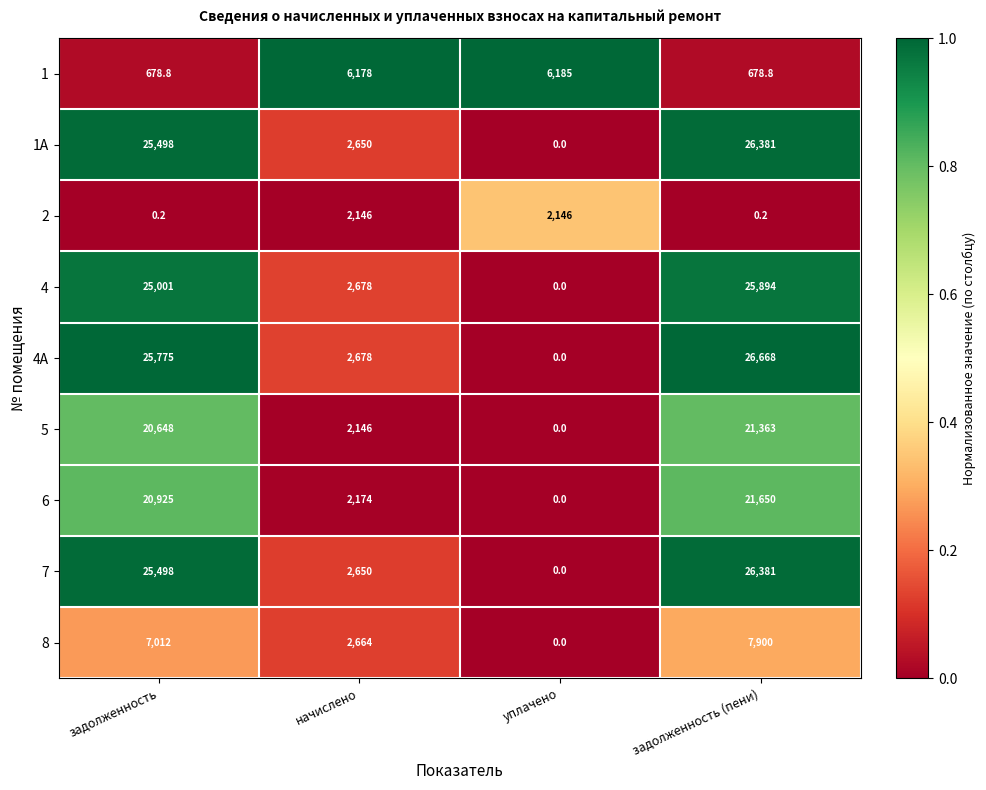

What is the difference between the highest and lowest values at уплачено?

6185.0